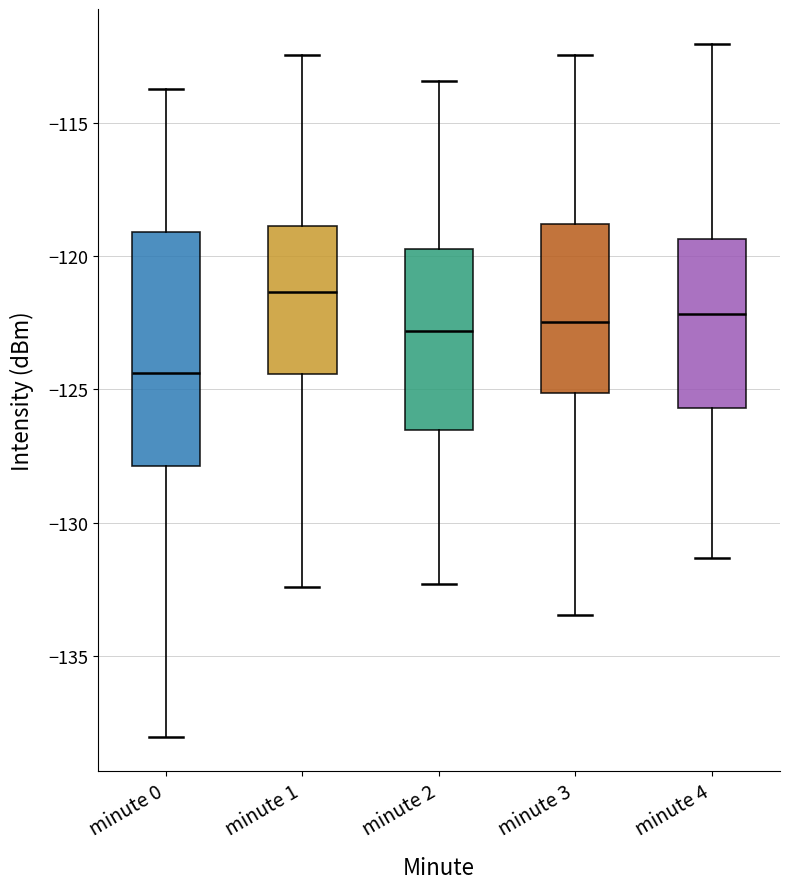

Which box has the lowest median line?

minute 0